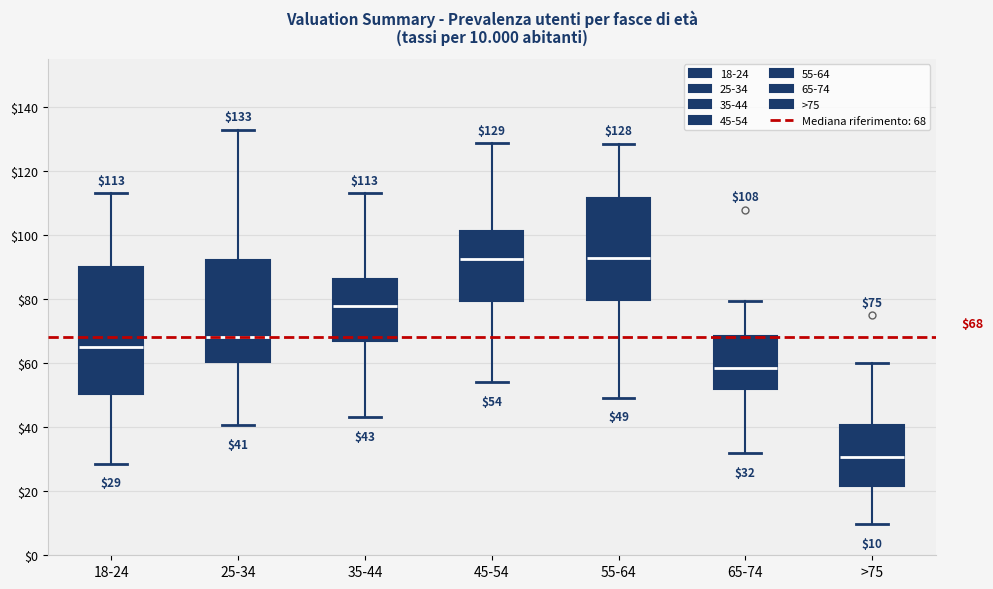

Comparing the boxes themselves (not the whiskers), which one is the tallest?

18-24